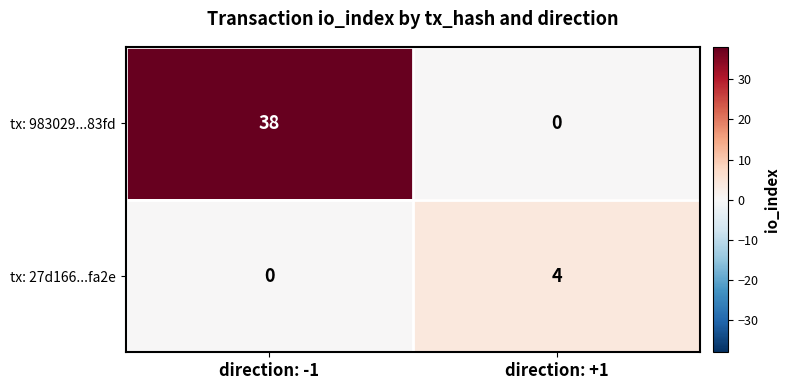

Where is tx: 27d166...fa2e nearest to the value 2?

direction: -1